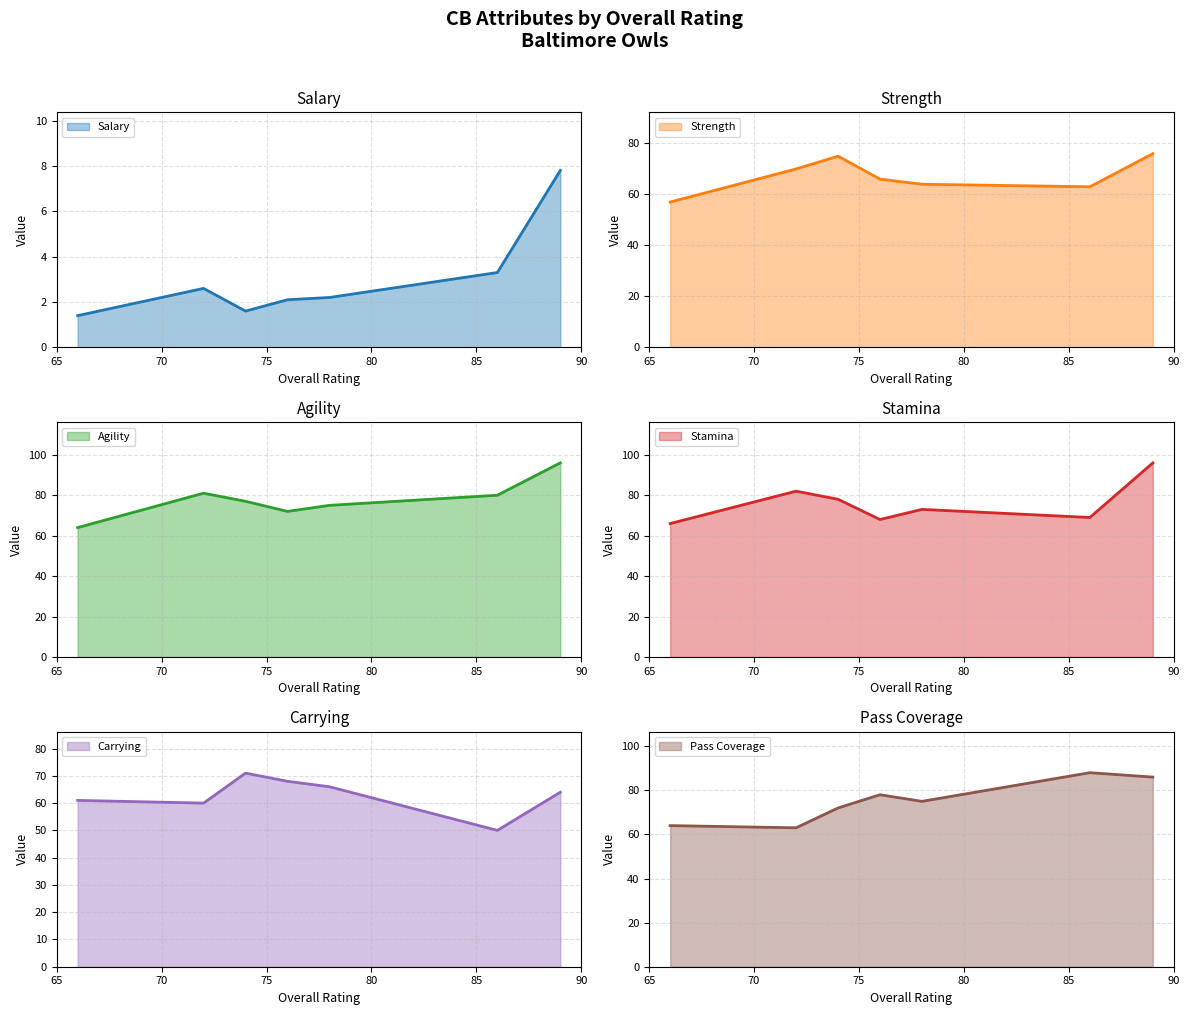

What is the sum of the agility (line) values at 65 and 75?

141.0